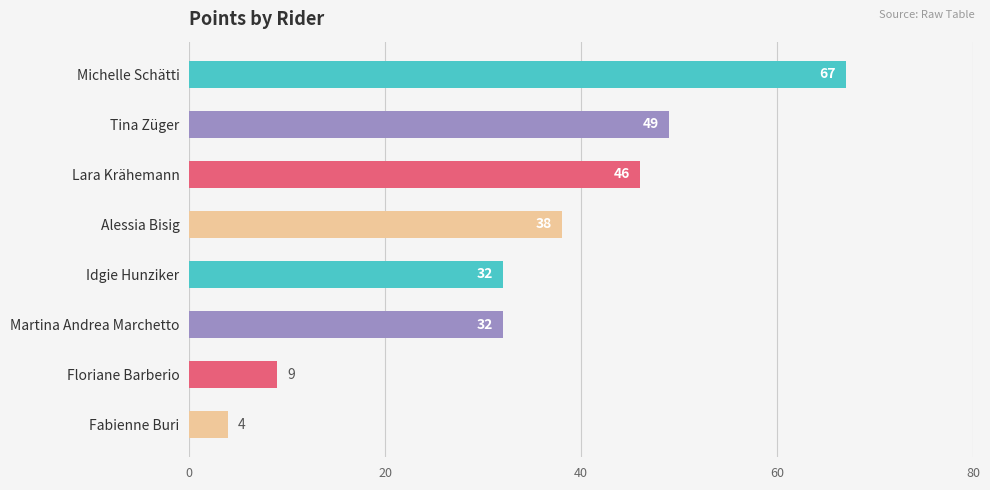

Which has a higher value, Michelle Schätti or Martina Andrea Marchetto?

Michelle Schätti